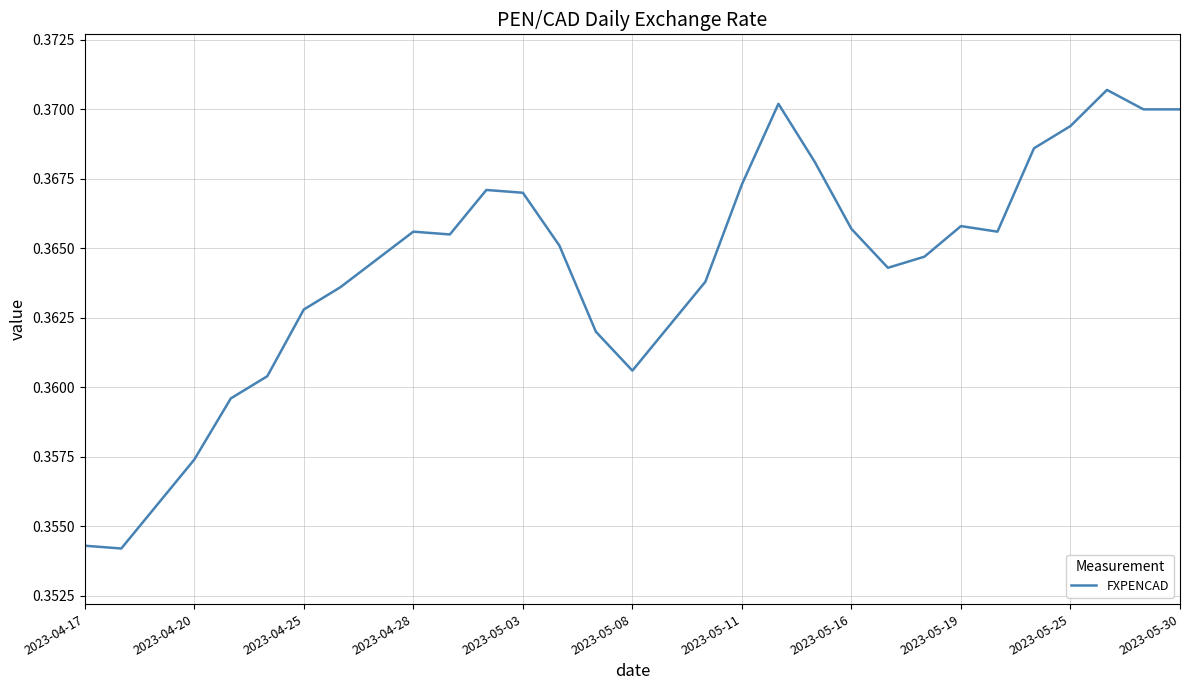

The value at 2023-04-17 is 0.2. True or false?

False